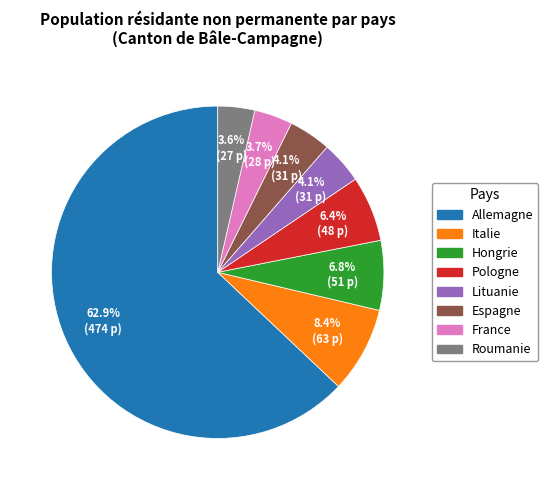

Approximately how many times larger is the value at Pologne compared to Hongrie?

0.9